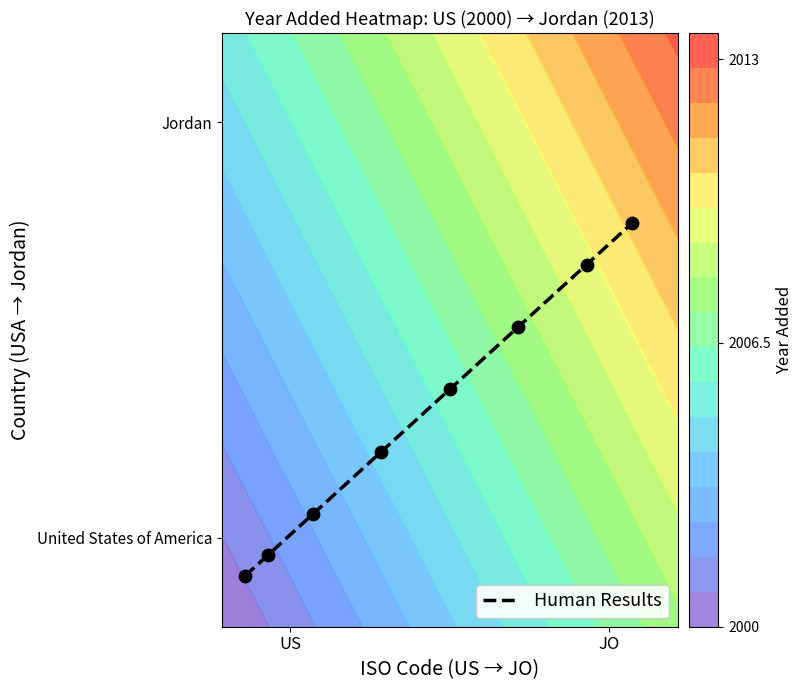

Count the values in the range 0 to 1.

8